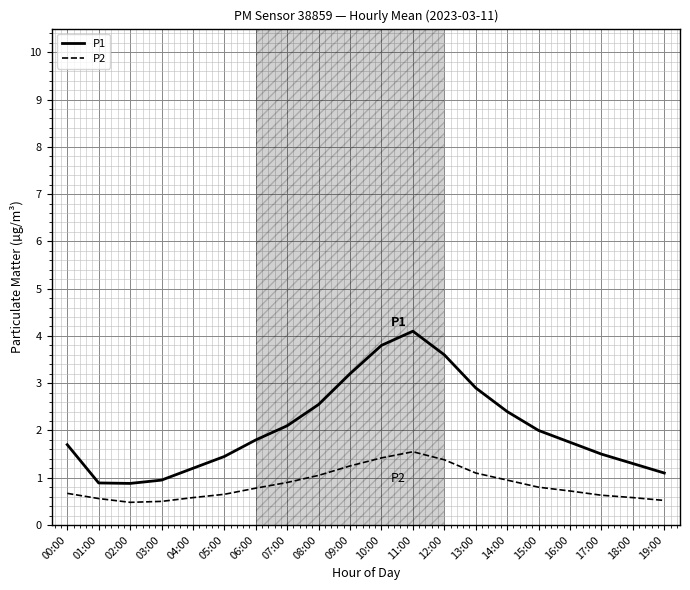

How many lines are shown in the chart?

2